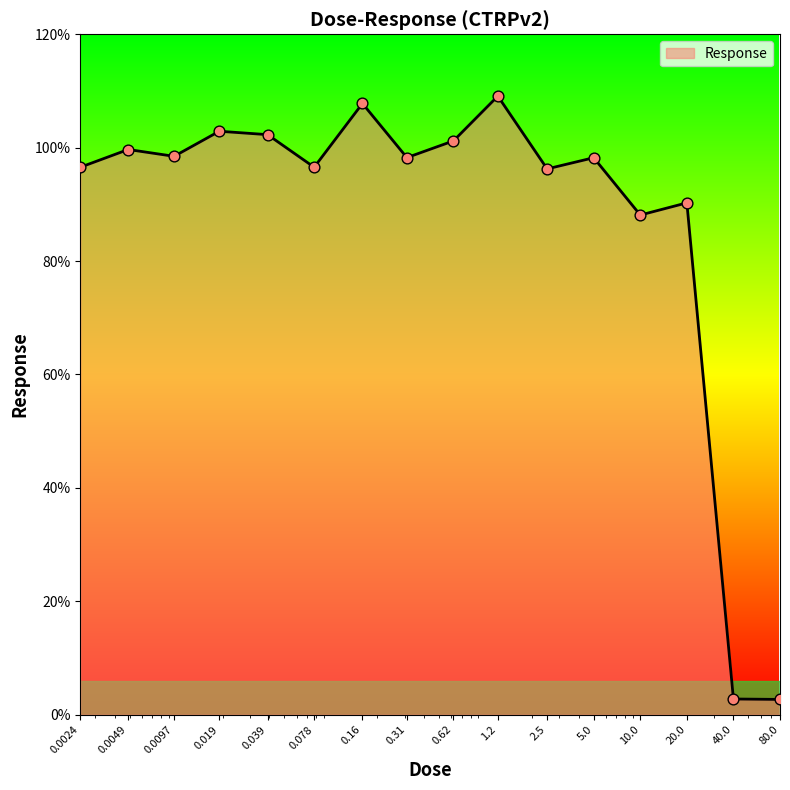

What is the greatest value displayed?

109.1